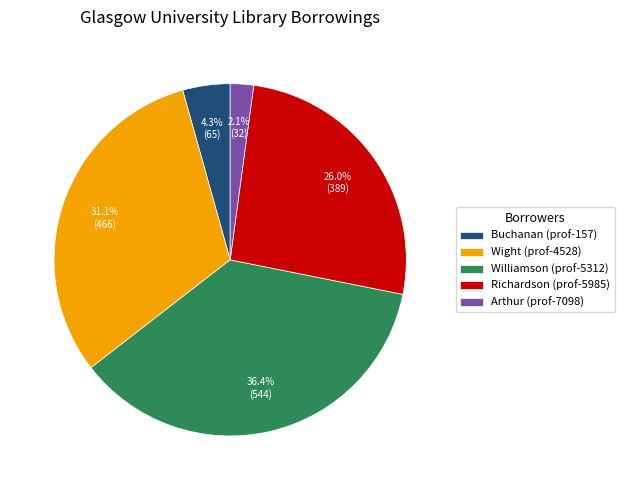

Approximately how many times larger is the value at Richardson (prof-5985) compared to Wight (prof-4528)?

0.8